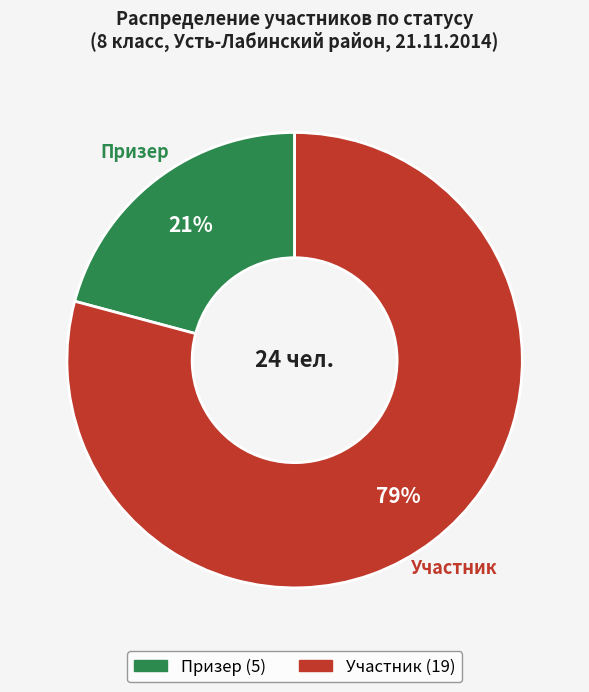

Which slice represents more than half of the pie?

Участник